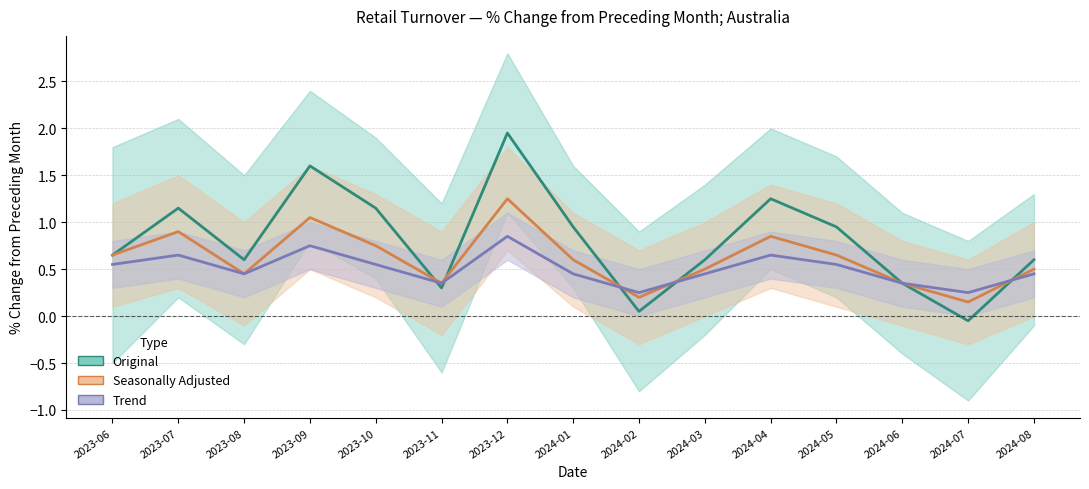

In Trend, how many points are higher than both neighbors (excluding endpoints)?

4